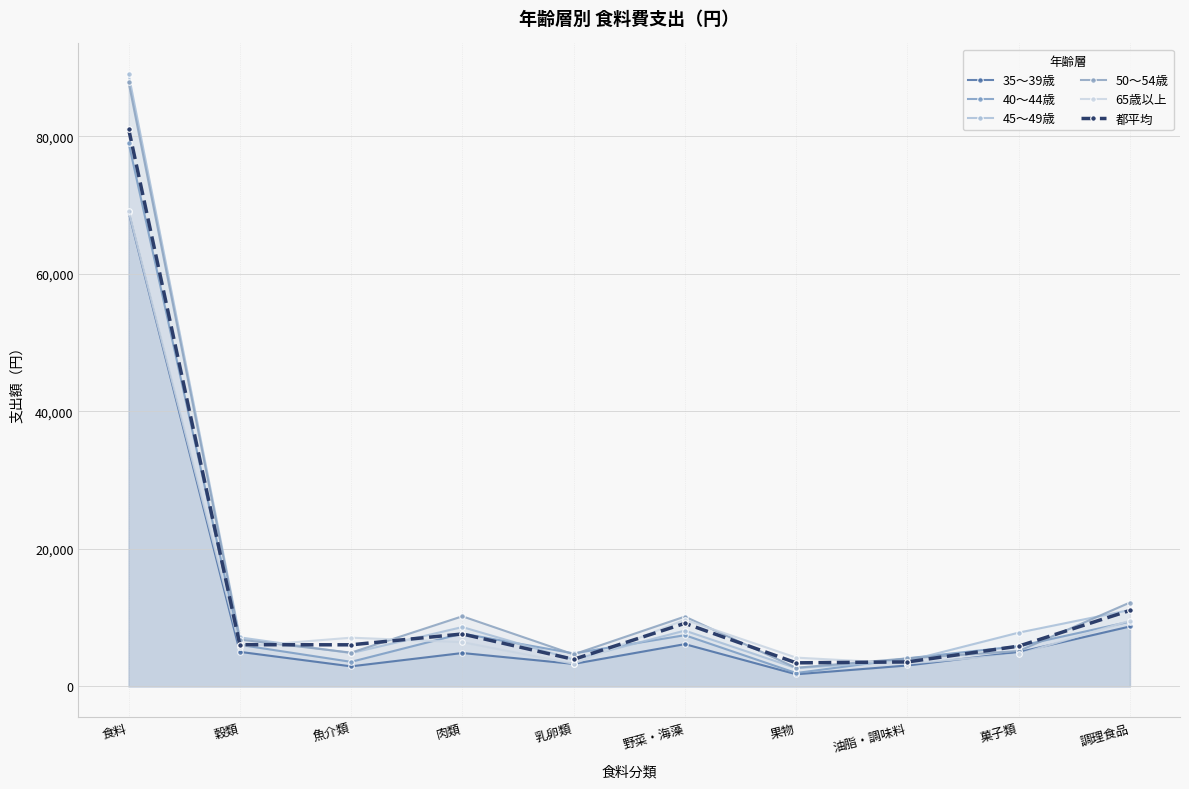

Is it true that 都平均 equals 6059 at 魚介類?

True